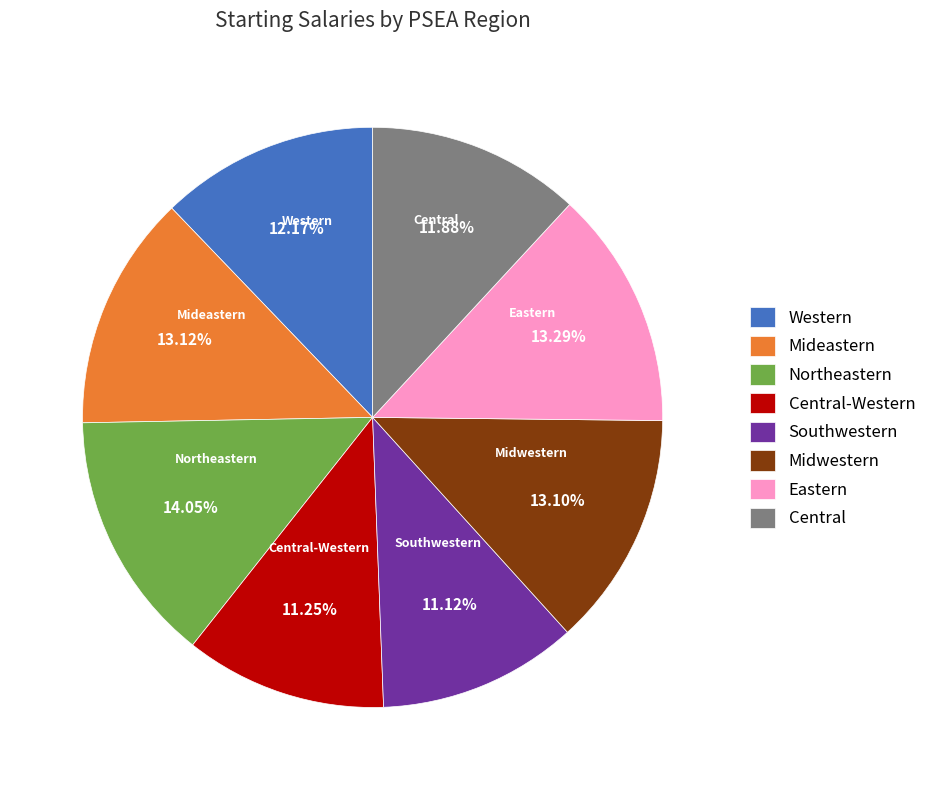

Which slice is the largest?

Northeastern